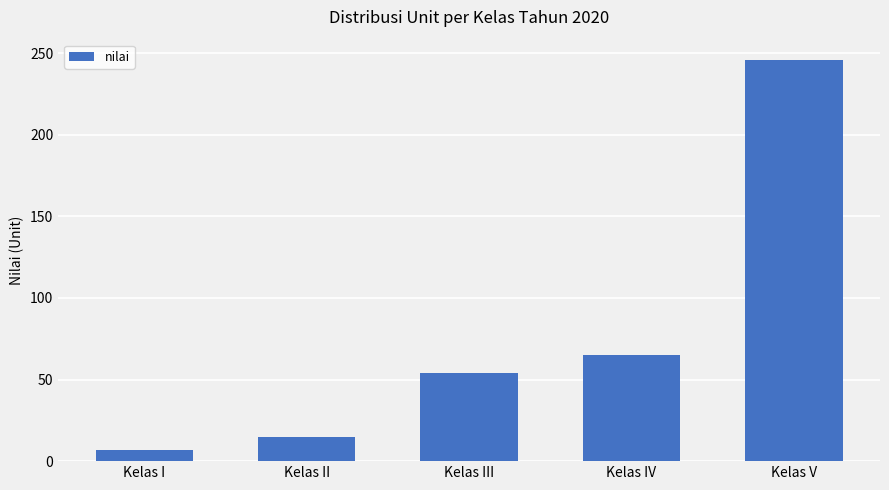

Reading left to right, what are all the values shown in this chart?

Kelas I=7	Kelas II=15	Kelas III=54	Kelas IV=65	Kelas V=246